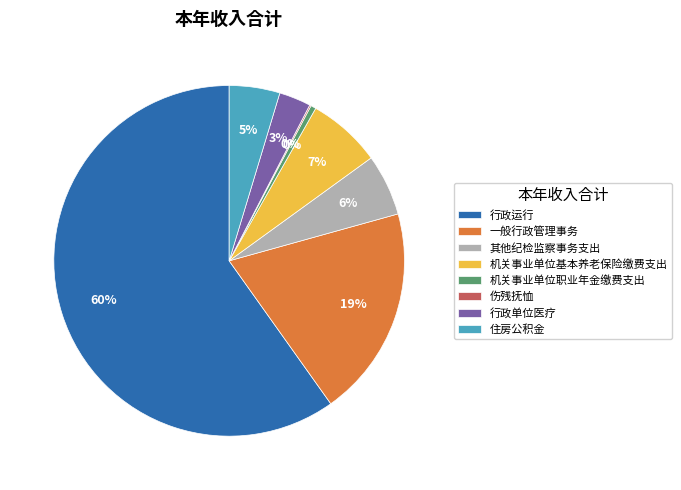

Is the sum of 行政运行 and 住房公积金 greater than half?

Yes